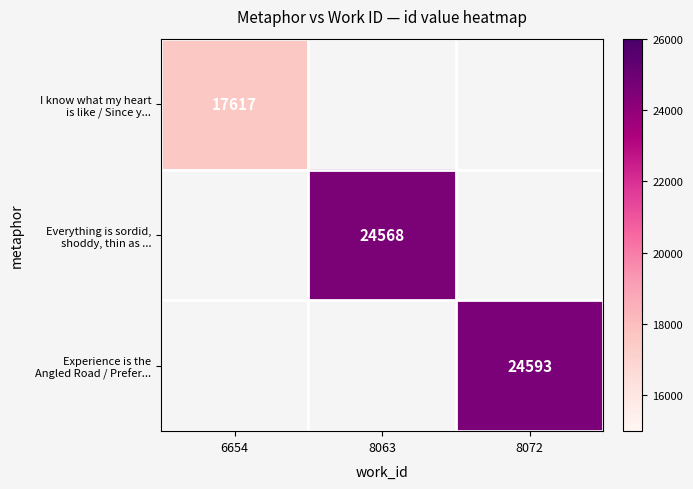

True or false: Experience is the Angled Road / Prefer... has a value of 24593.0 at 8072.

True